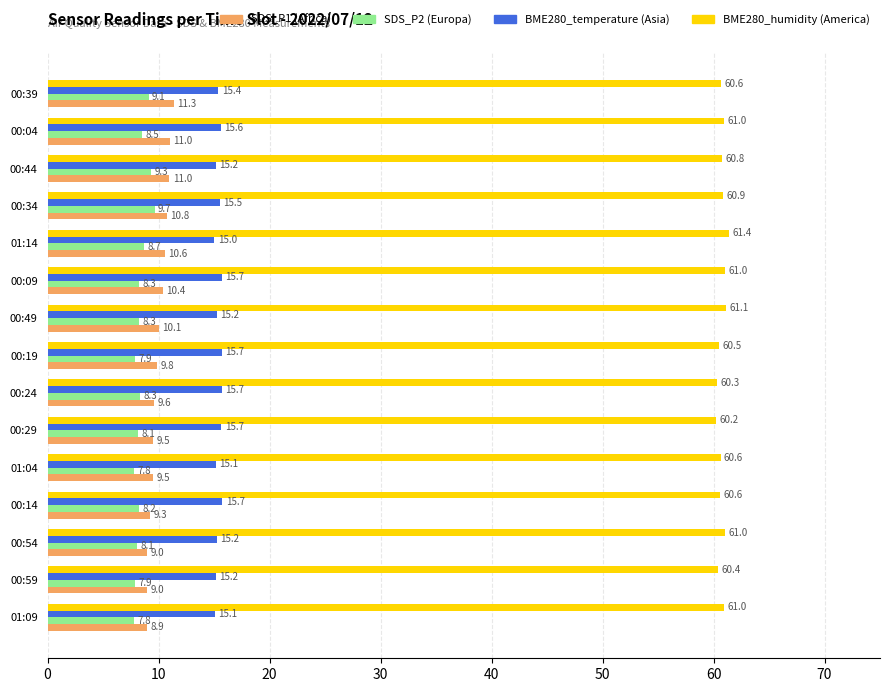

What is the total value across all series at 00:04?

96.1